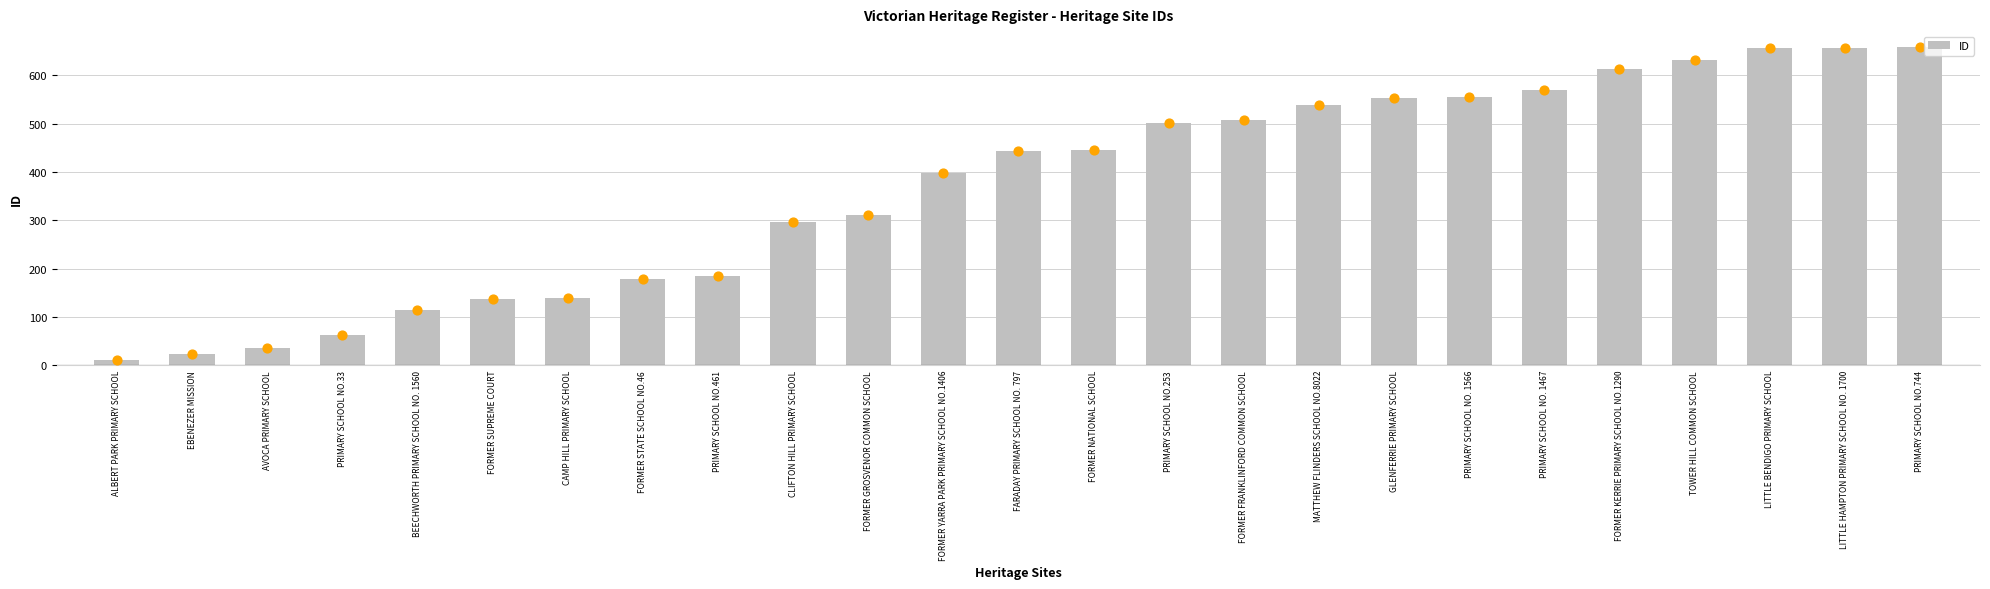

What is the change in value from FORMER STATE SCHOOL NO.46 to PRIMARY SCHOOL NO. 1566?

+378